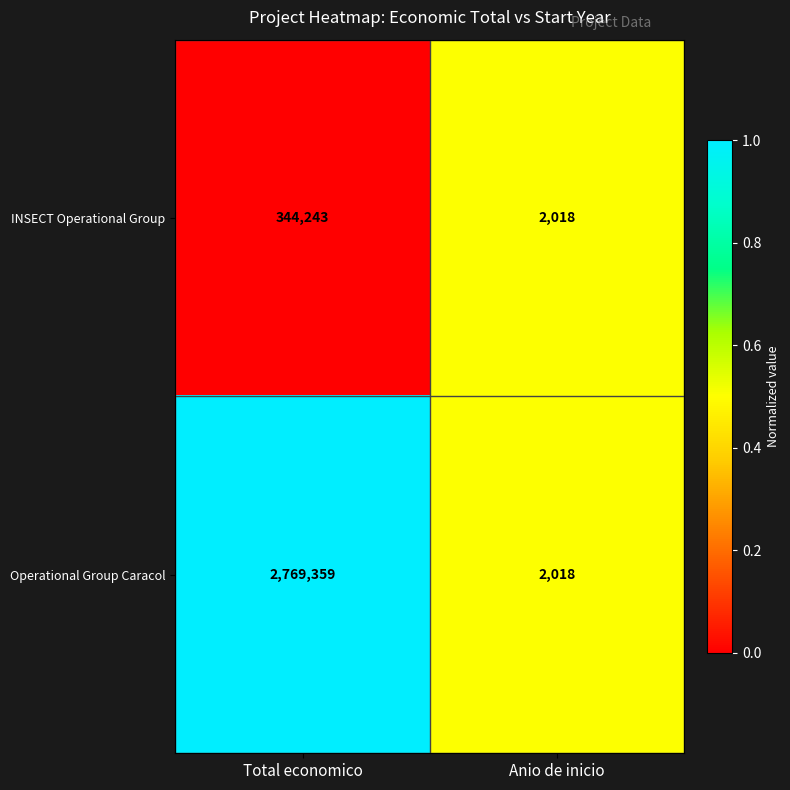

What is the difference between the maximum and minimum values in the INSECT Operational Group series?

342225